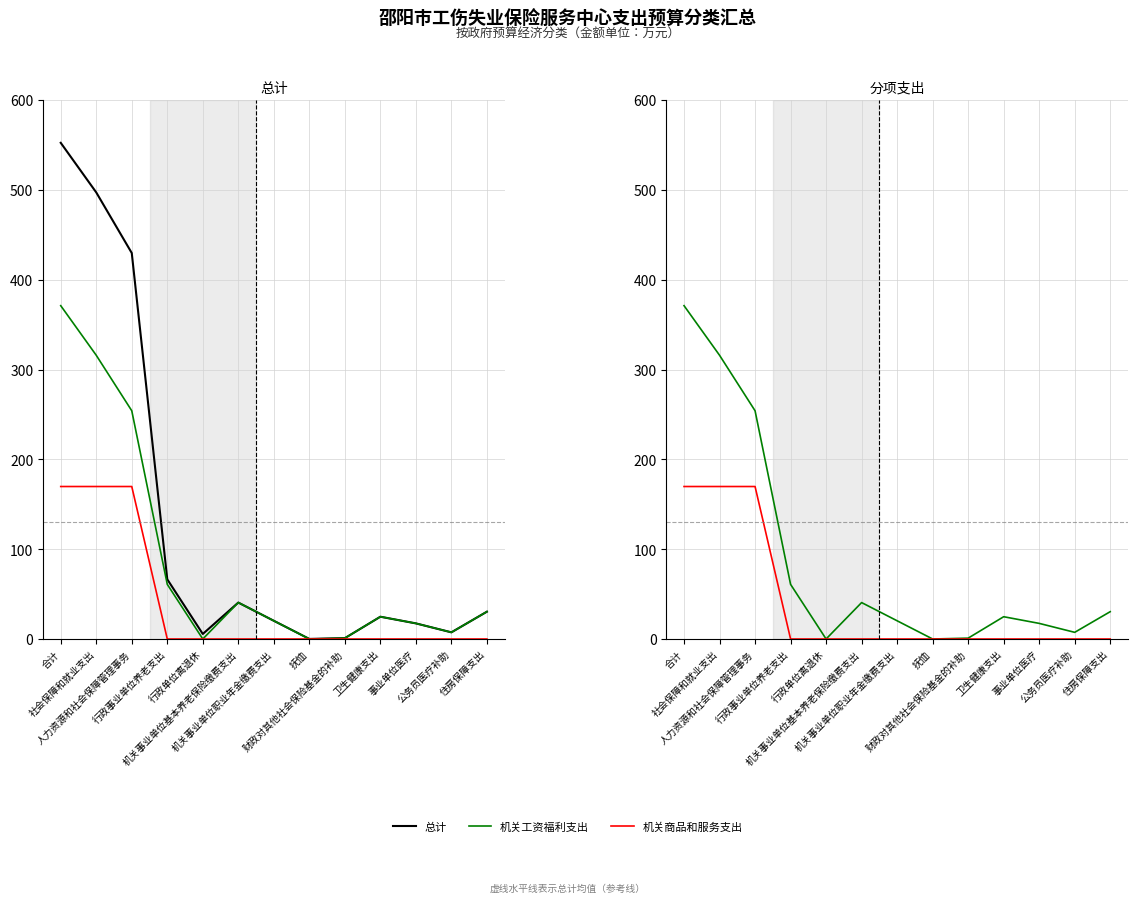

What is the value of the 机关工资福利支出 point at the 6th from the left?

40.6